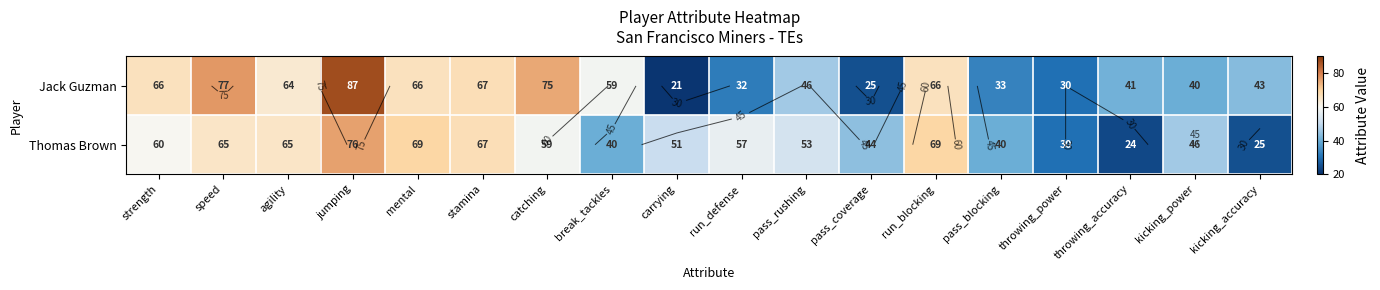

List the labels in order of Jack Guzman value, smallest first.

carrying, pass_coverage, throwing_power, run_defense, pass_blocking, kicking_power, throwing_accuracy, kicking_accuracy, pass_rushing, break_tackles, agility, strength, mental, run_blocking, stamina, catching, speed, jumping